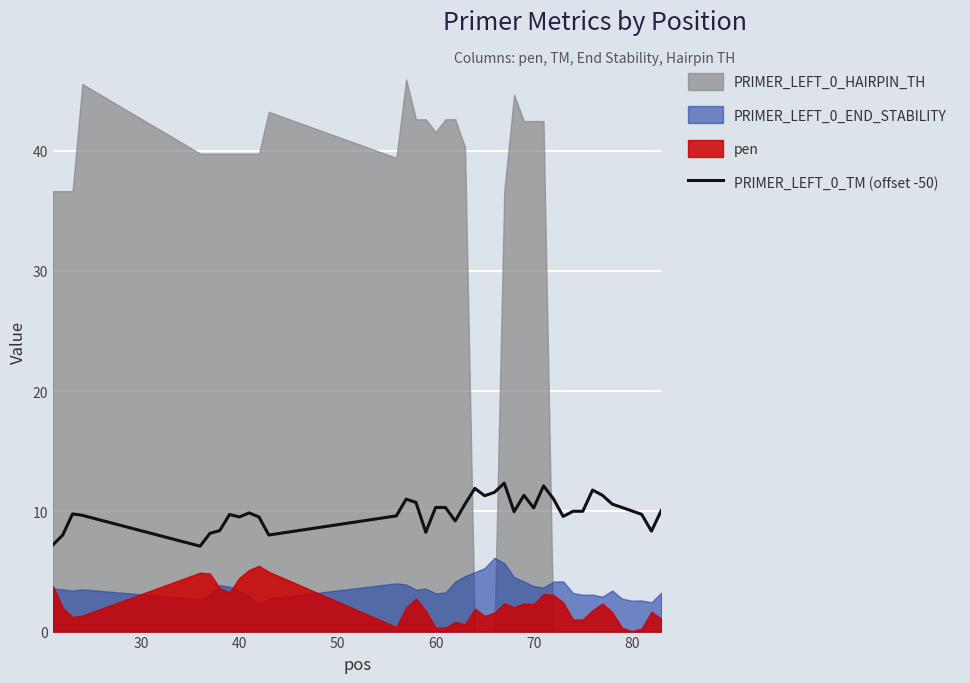

What is the maximum value for PRIMER_LEFT_0_TM (offset -50)?

12.3